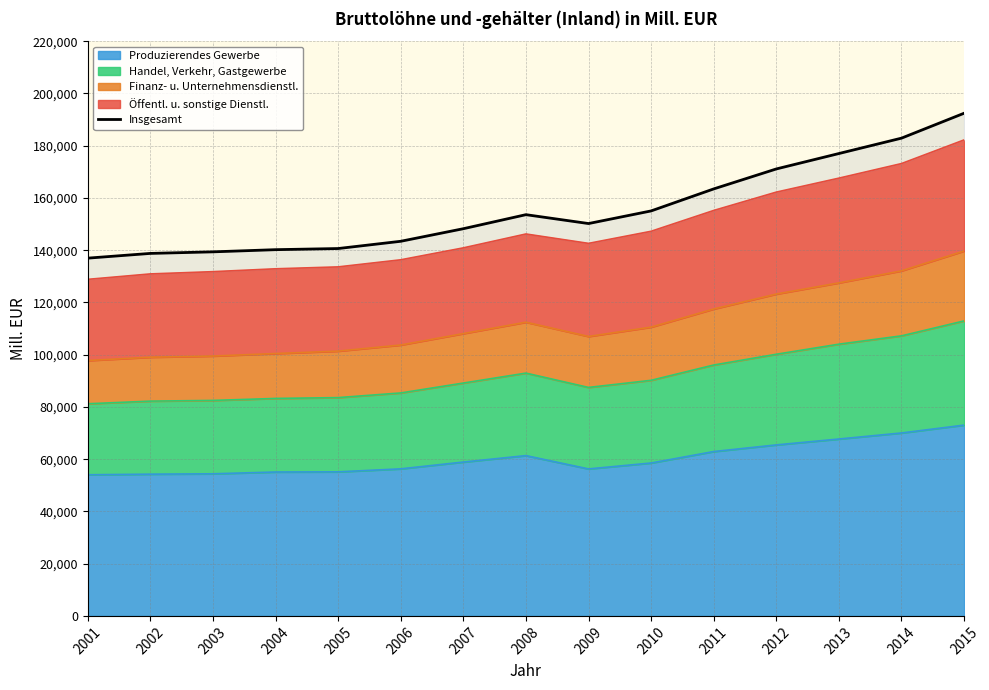

The chart shows a value of 171093.1 at 2012. True or false?

True